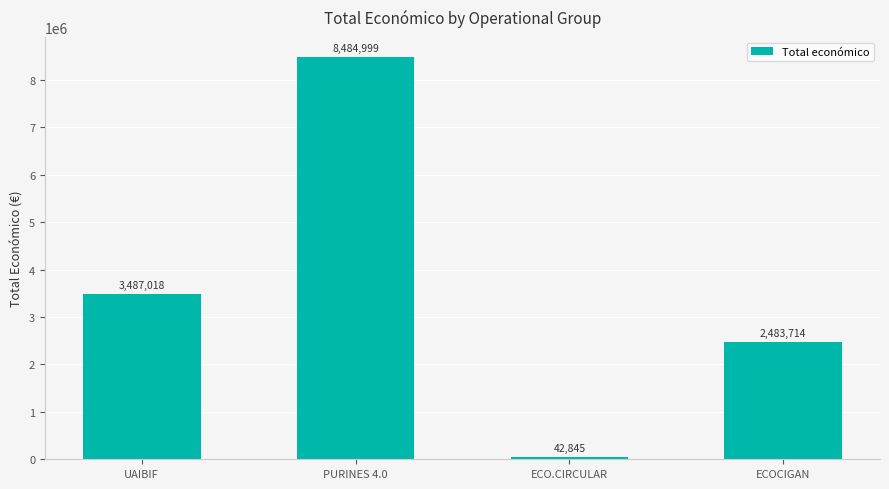

What is the minimum value shown in the chart?

42845